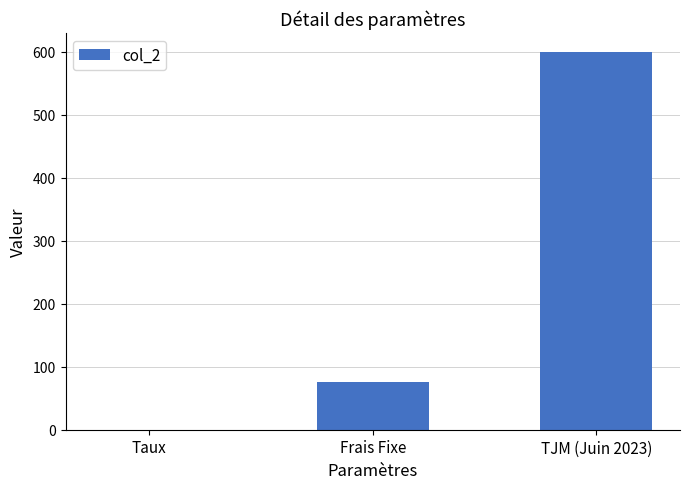

The value at Frais Fixe is 75.0. True or false?

True